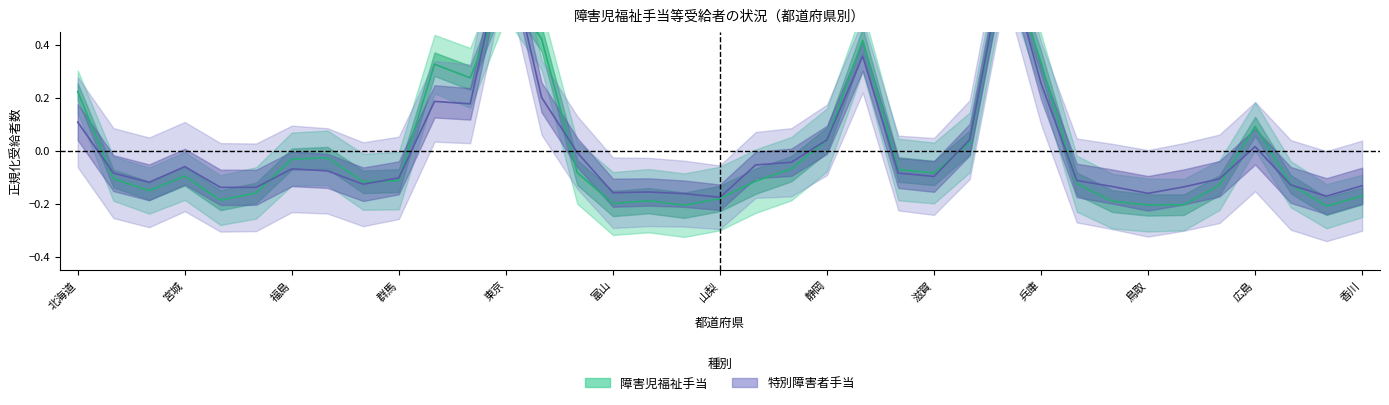

Is it true that 障害児福祉手当 equals -0.1 at 19?

True